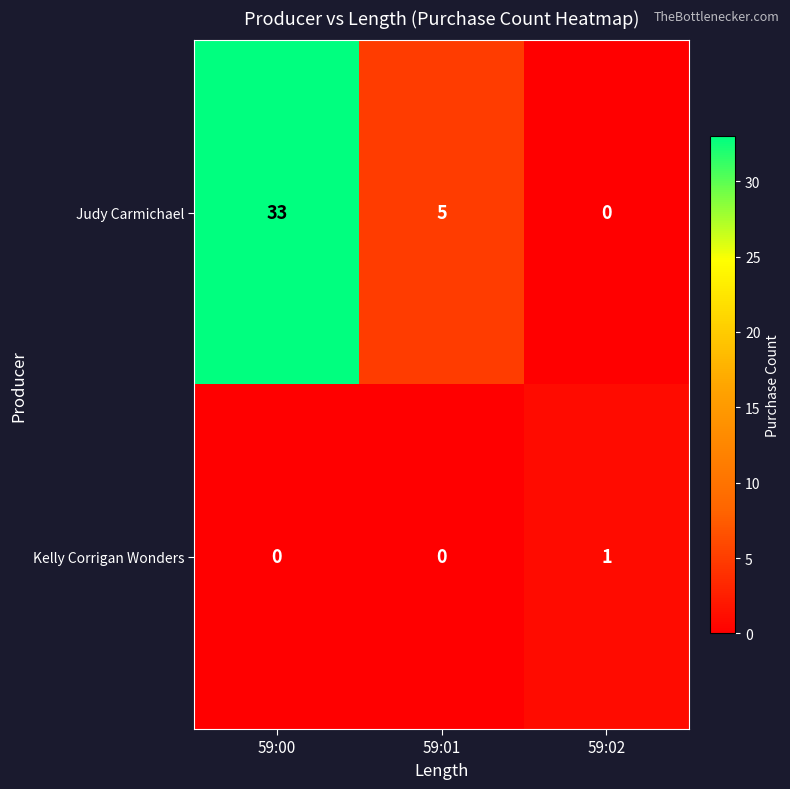

The value of Judy Carmichael at 59:00 is 20. True or false?

False